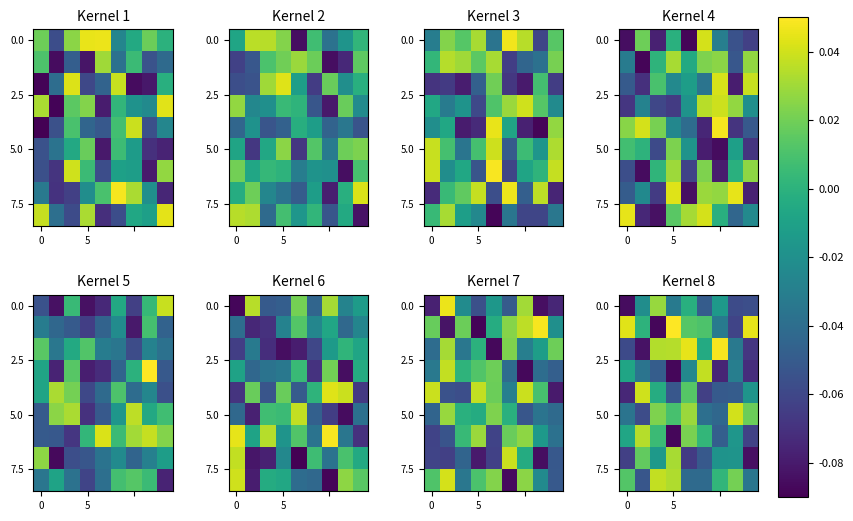

What is the sum of all 5.0 values?

-0.1